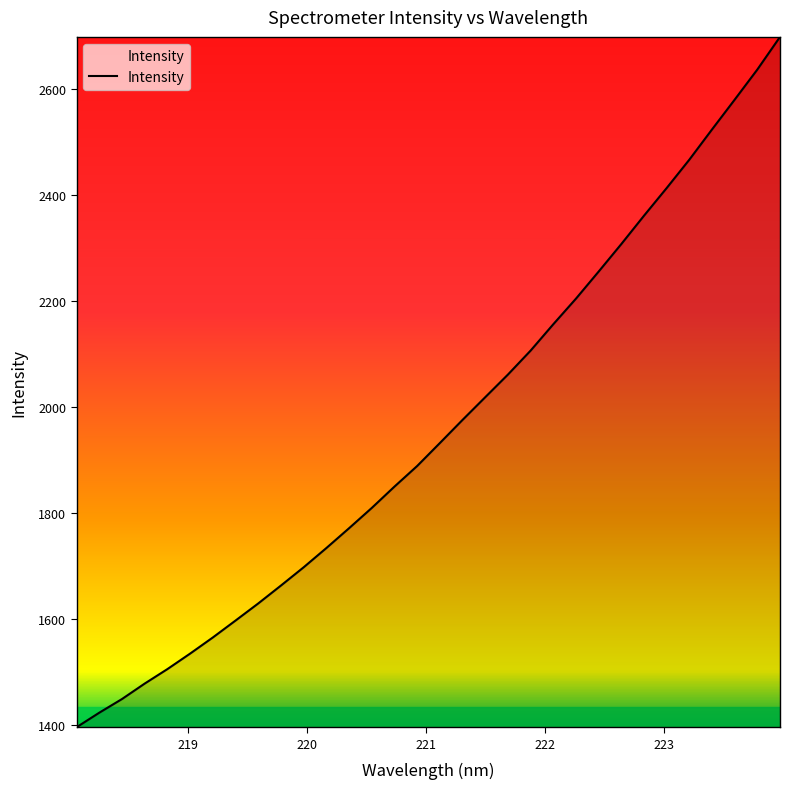

How many values are below 1932?

16